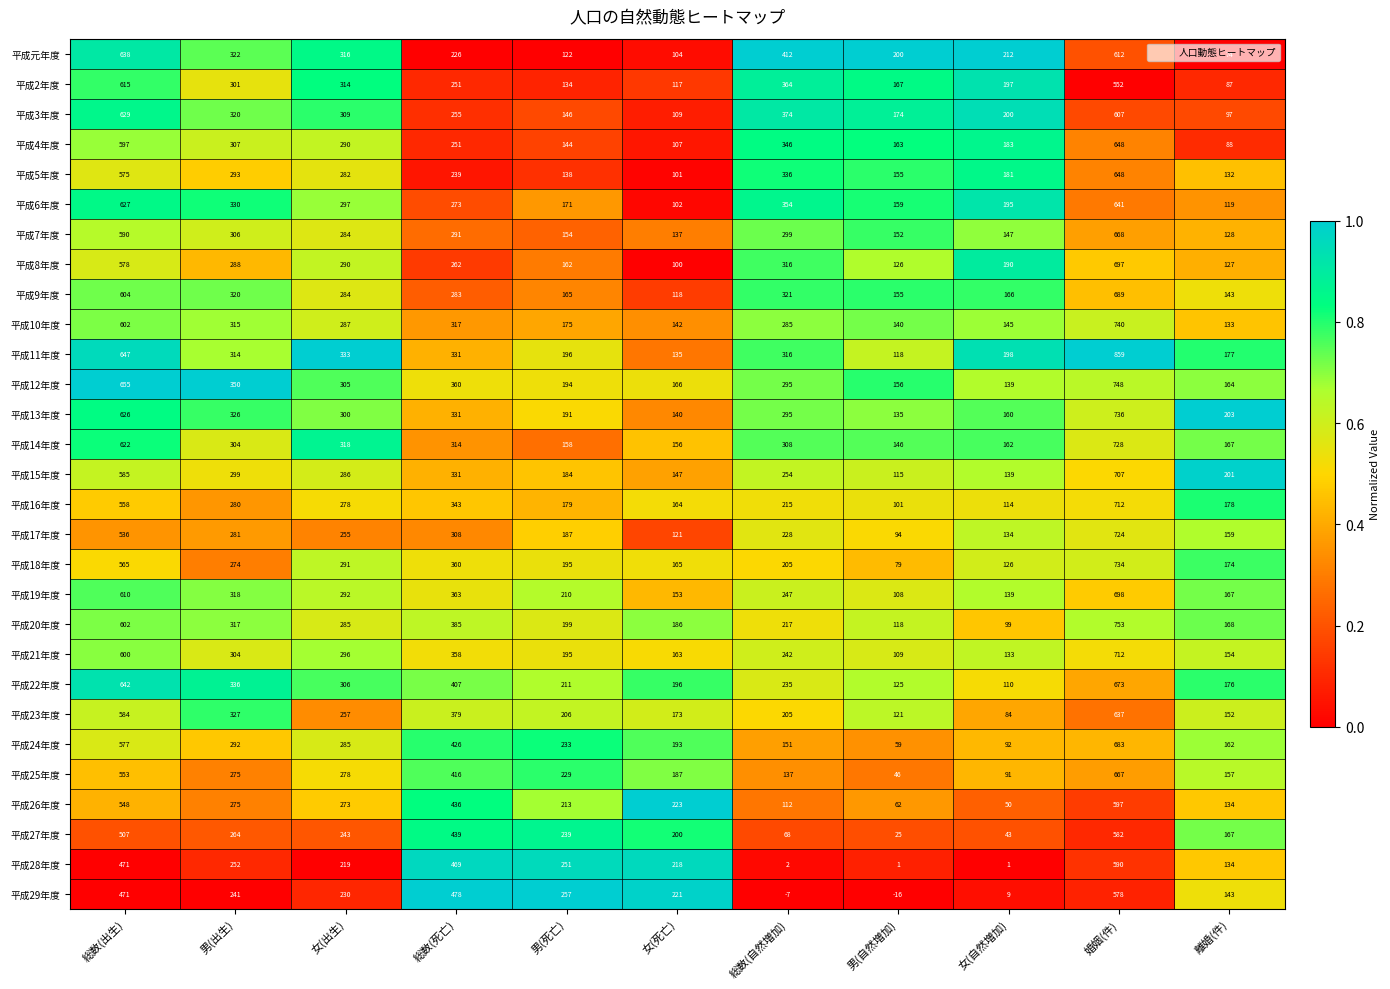

Is the value of 平成9年度 at 女(自然増加) greater than the value of 平成15年度 at 男(死亡)?

No